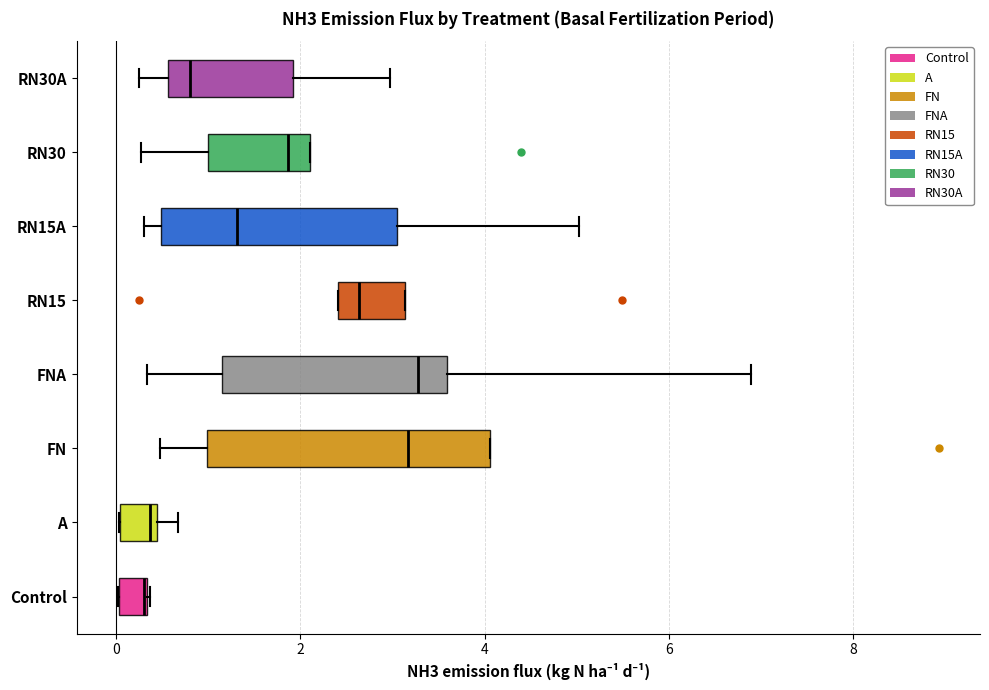

Where is the left edge of the box for Control on the x-axis? The values are not printed on the chart, so give them approximately, as read against the axis.

0.0